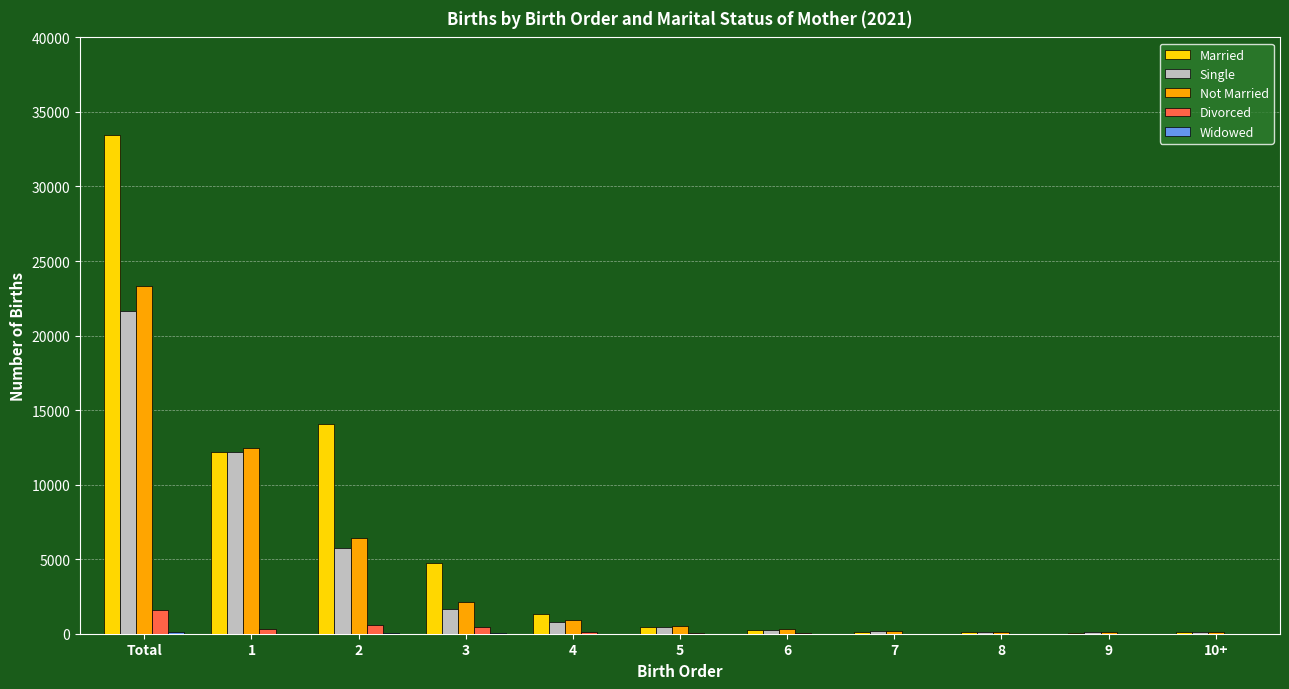

What is the greatest value displayed?

33458